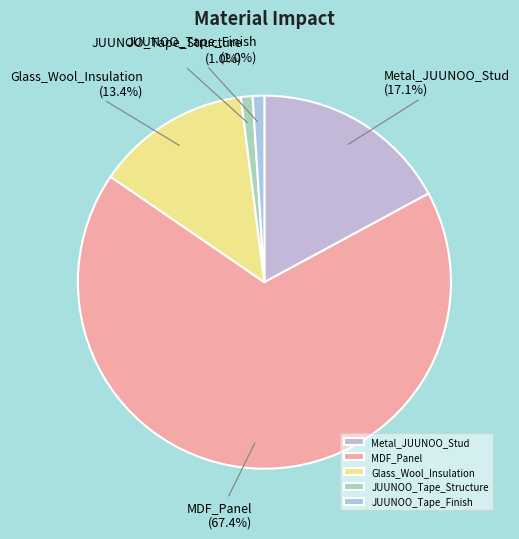

Count the number of slices in the pie.

5